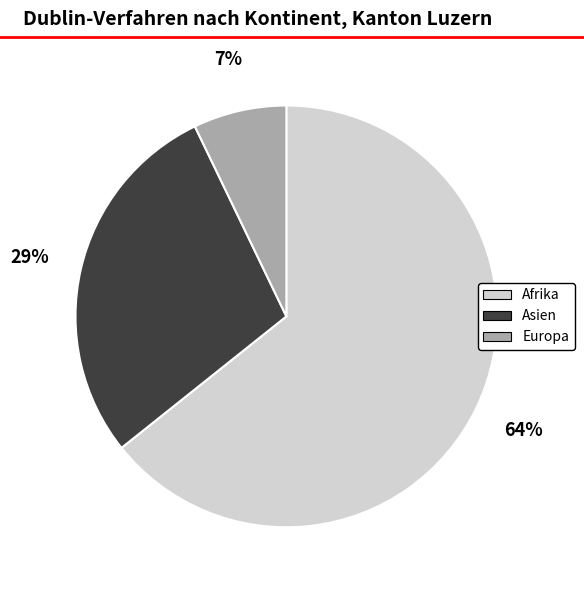

To the nearest percent, what is the combined percentage of Asien and Afrika?

93%